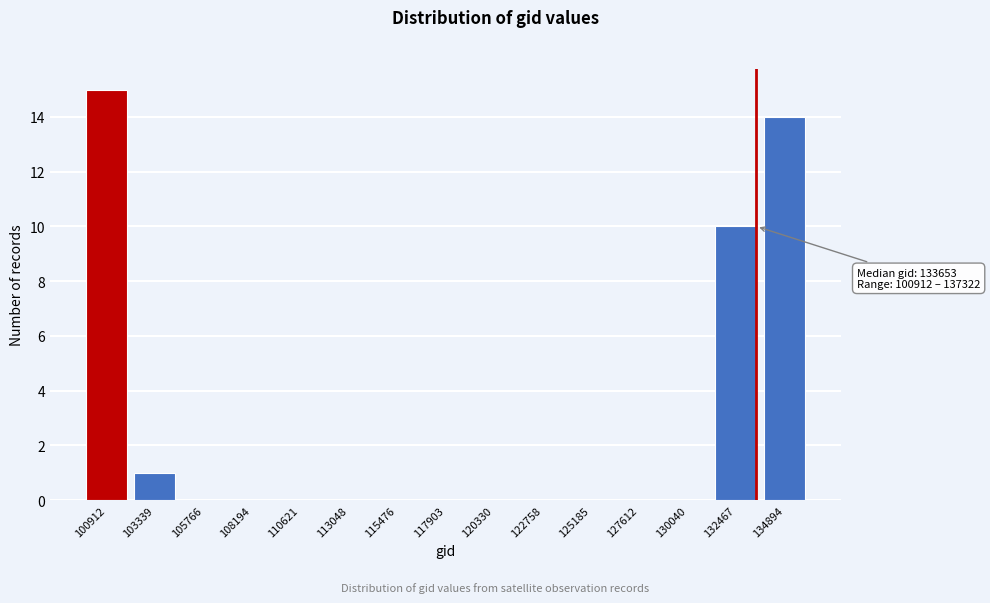

Reading right to left, what are all the values shown in this chart?

134894=14	132467=10	130040=0	127612=0	125185=0	122758=0	120330=0	117903=0	115476=0	113048=0	110621=0	108194=0	105766=0	103339=1	100912=15